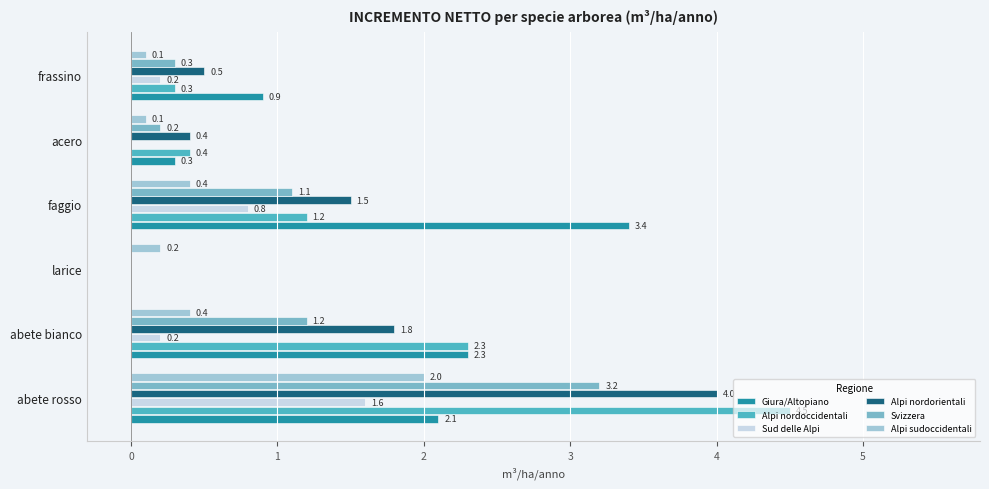

At which label does Svizzera reach its peak?

abete rosso